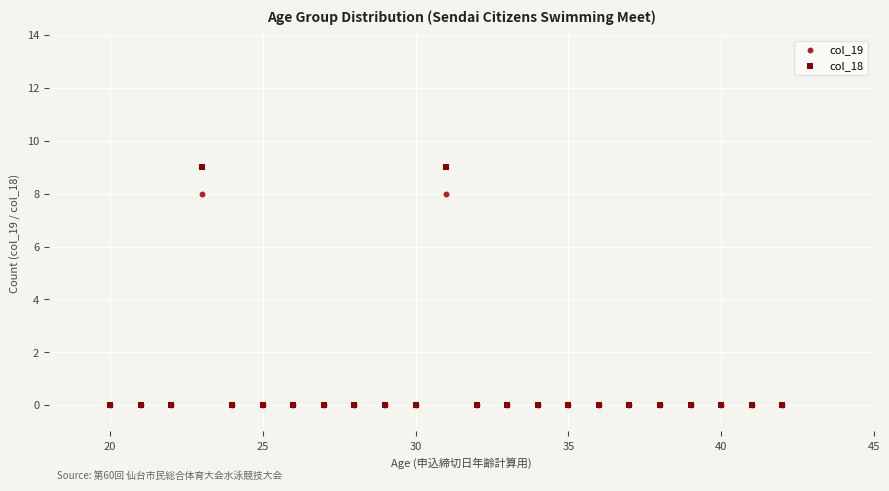

What are all the series names shown in the legend?

col_19, col_18